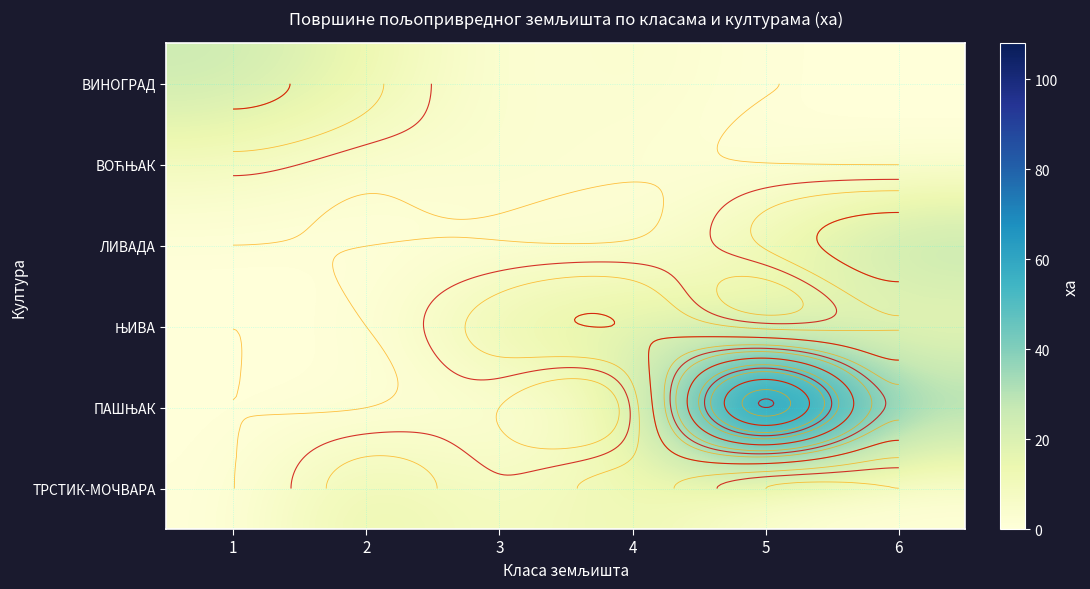

True or false: ПАШЊАК has a value of 30.0 at 5.

False